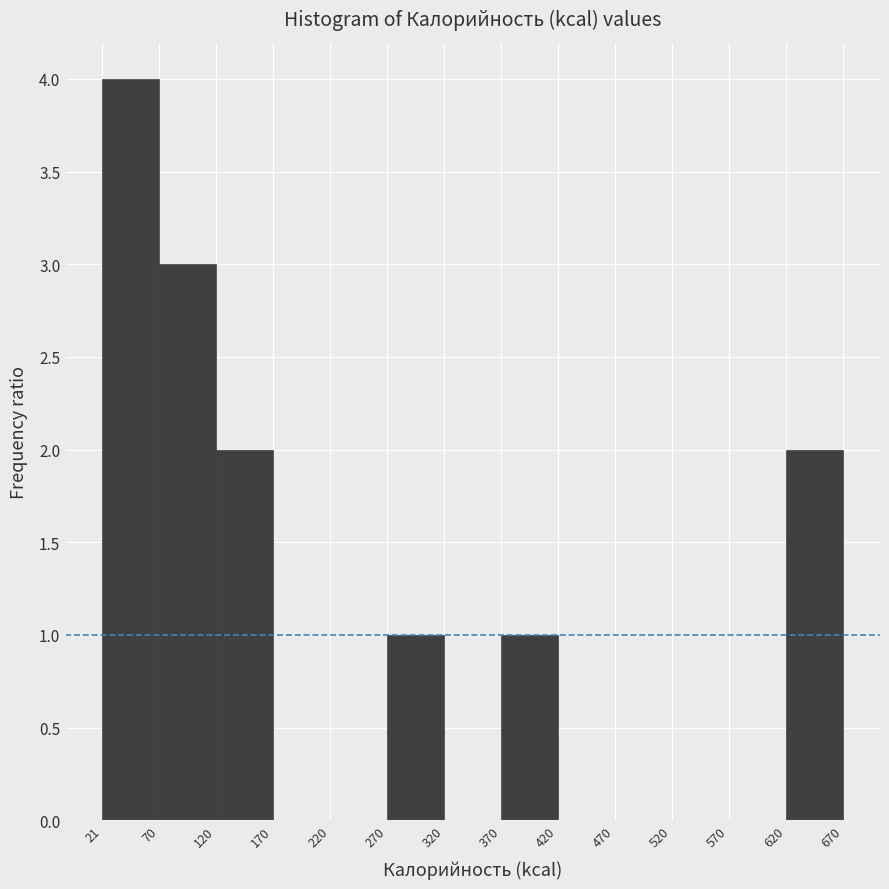

What is the height of the bar covering 120 to 170 on the x-axis? The values are not printed on the chart, so give them approximately, as read against the axis.

2